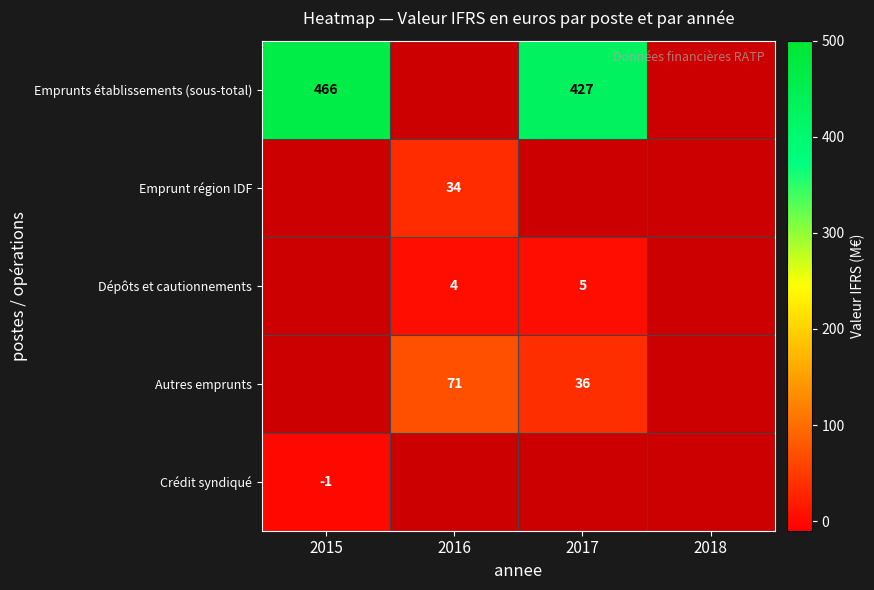

Between 2016 and 2017, which is larger?

2017